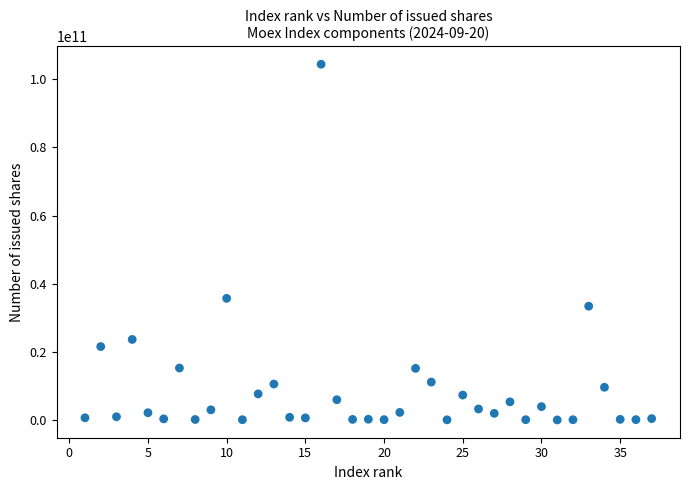

What is the range of X values (max minus min)?

36